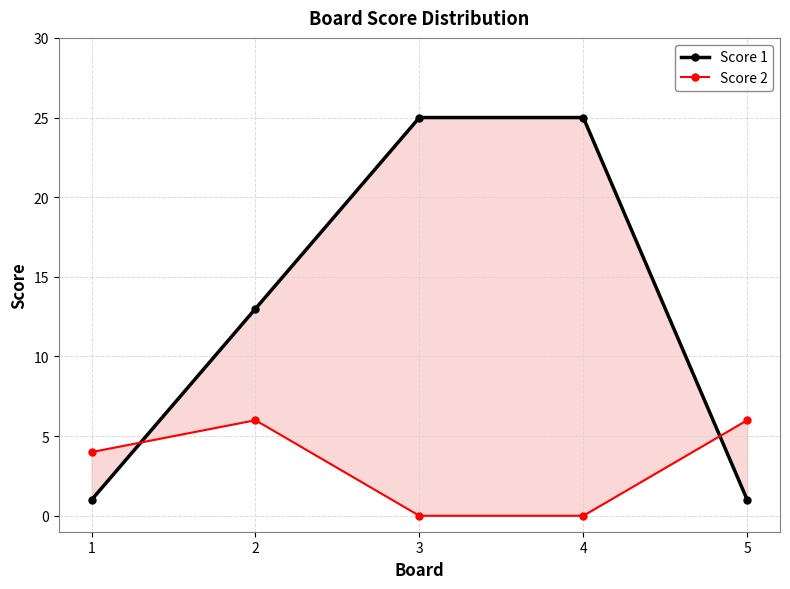

At which label does Score 2 first exceed 4?

2